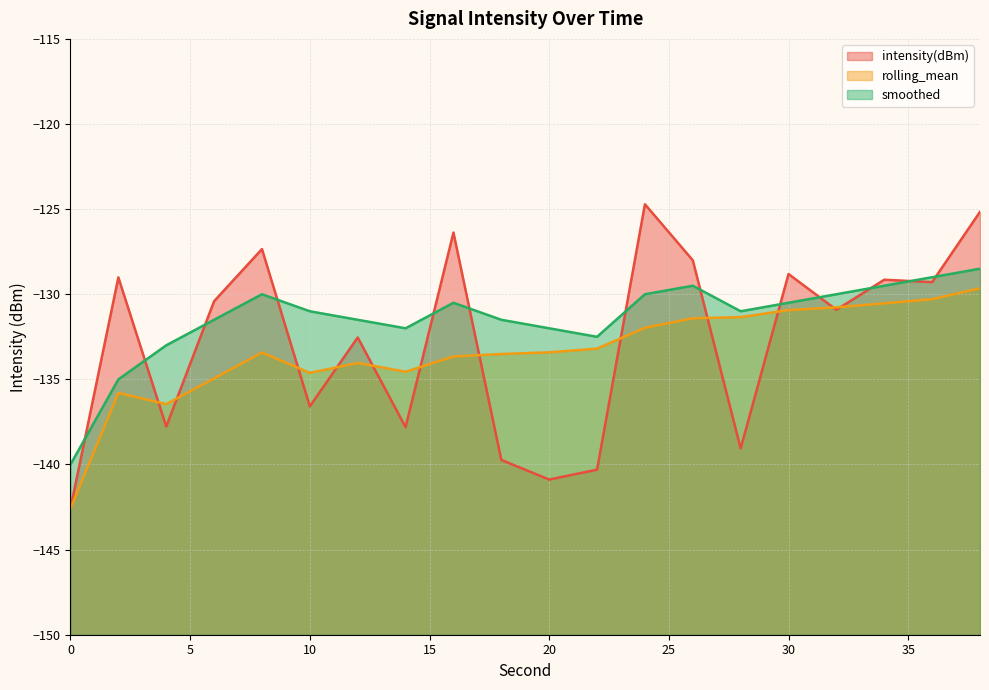

How many values in the smoothed (line) series exceed -131?

9